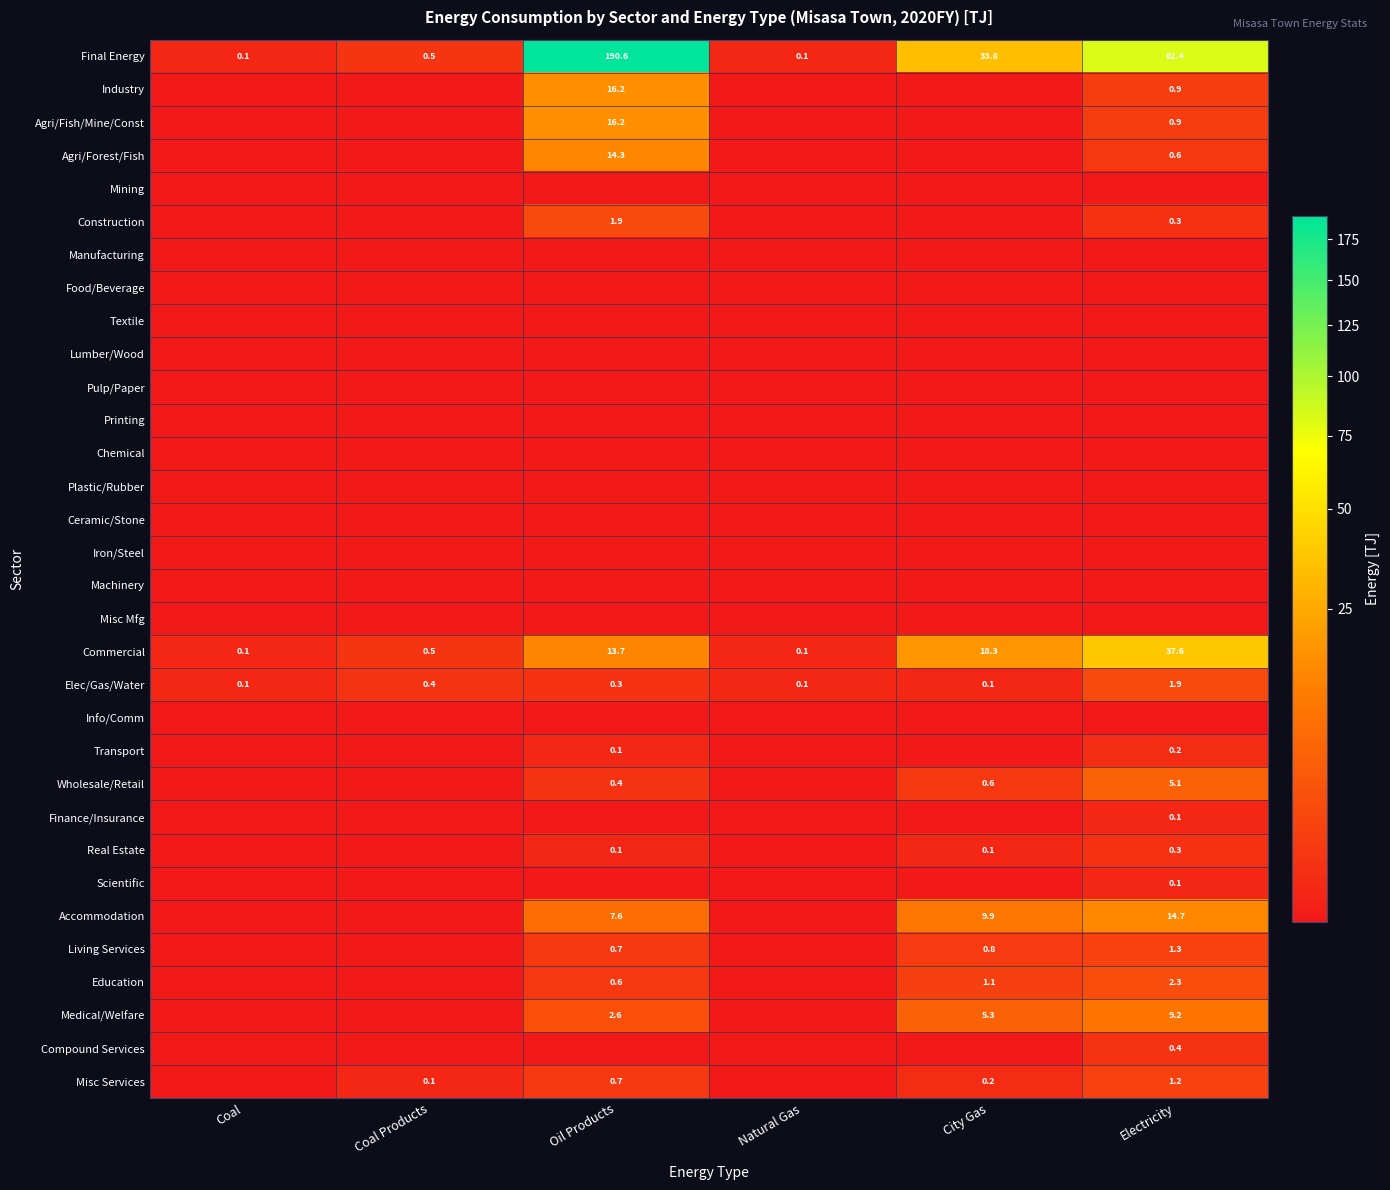

How many positive values does the Medical/Welfare series have?

3